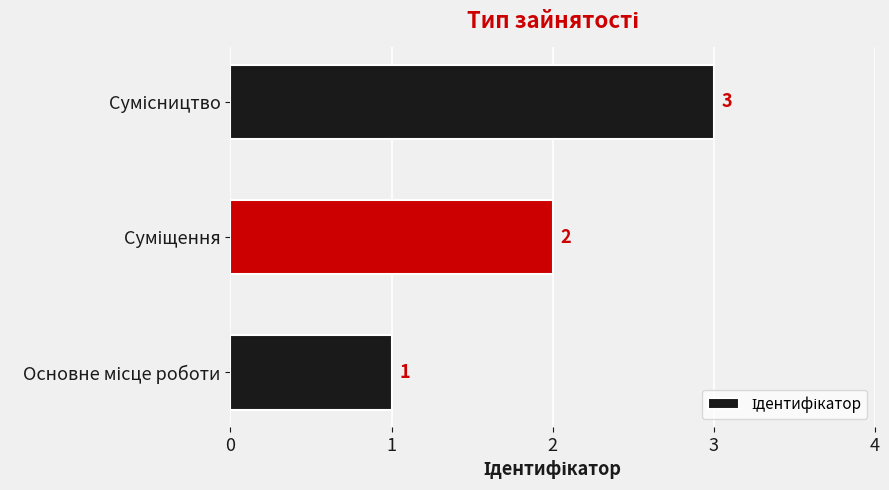

Count the values in the range 1 to 3.

3